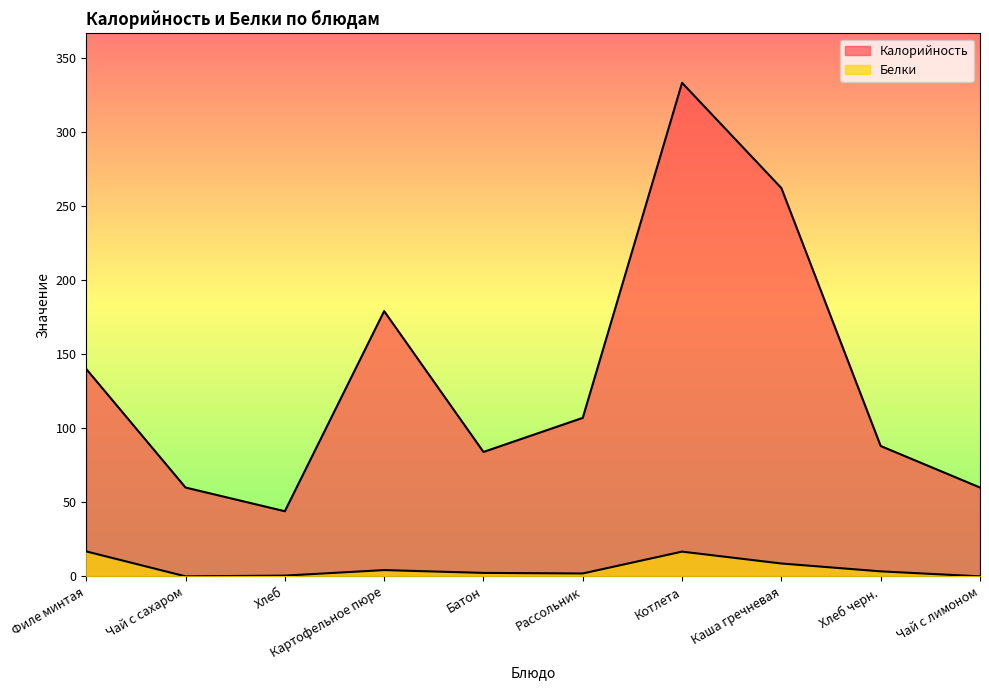

In Калорийность, how many points are higher than both neighbors (excluding endpoints)?

2